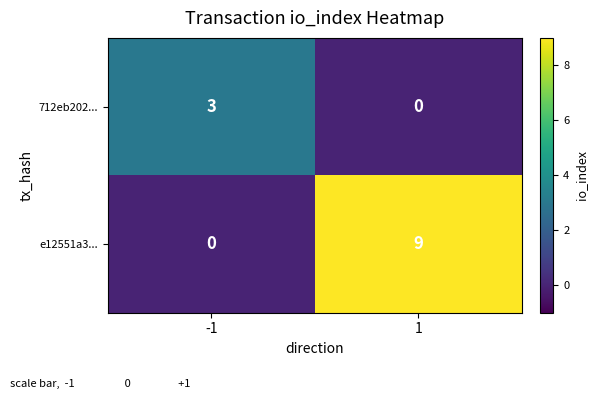

What is the difference between the maximum and minimum values in the e12551a3... series?

9